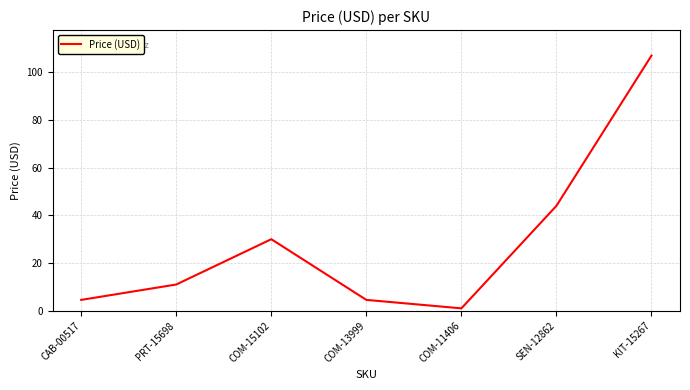

Read the value at CAB-00517.

4.5